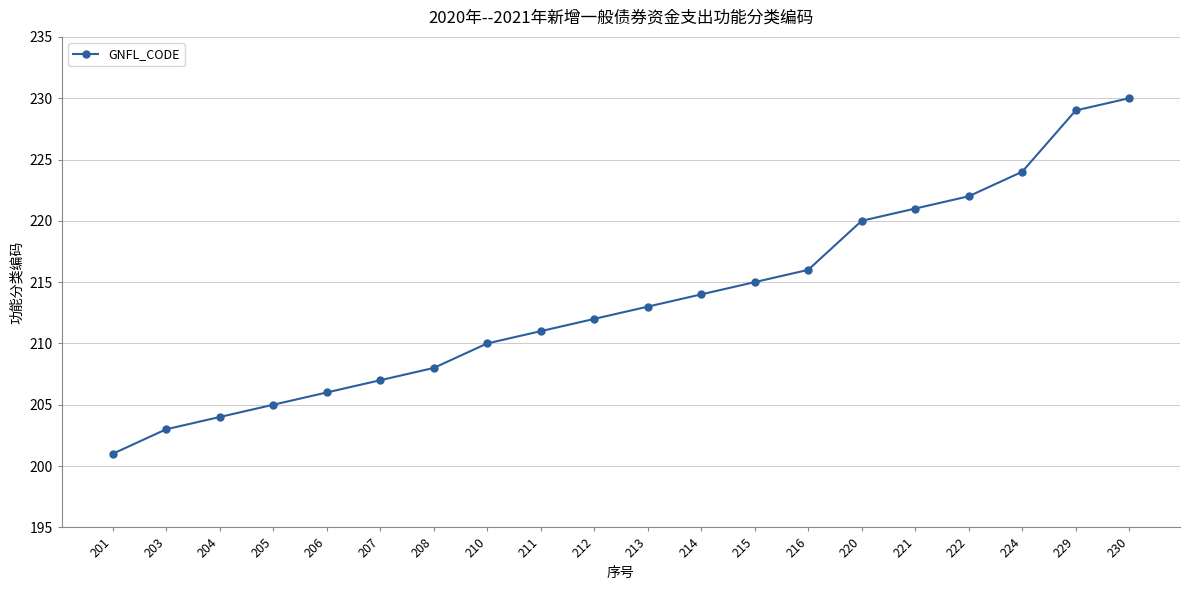

Is this an area chart (filled region under the line)?

No